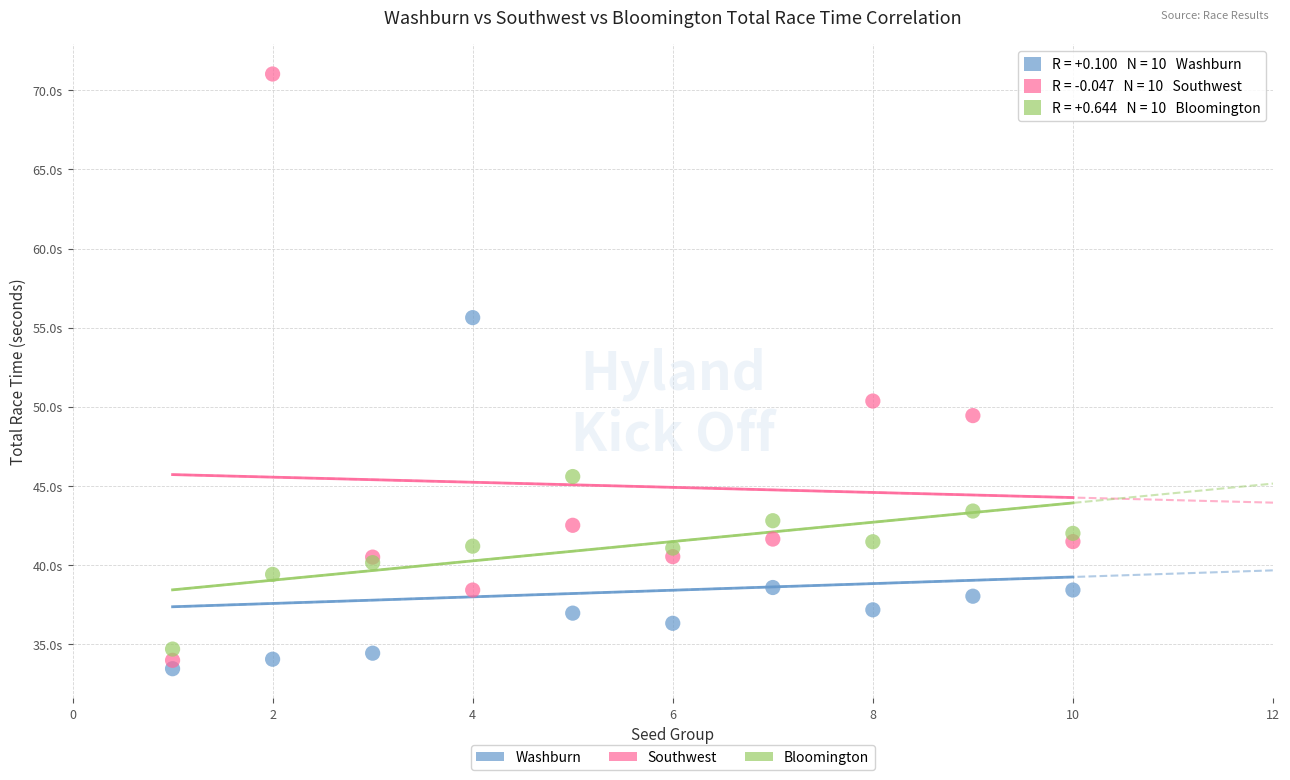

What are all the series names shown in the legend?

Washburn, Southwest, Bloomington